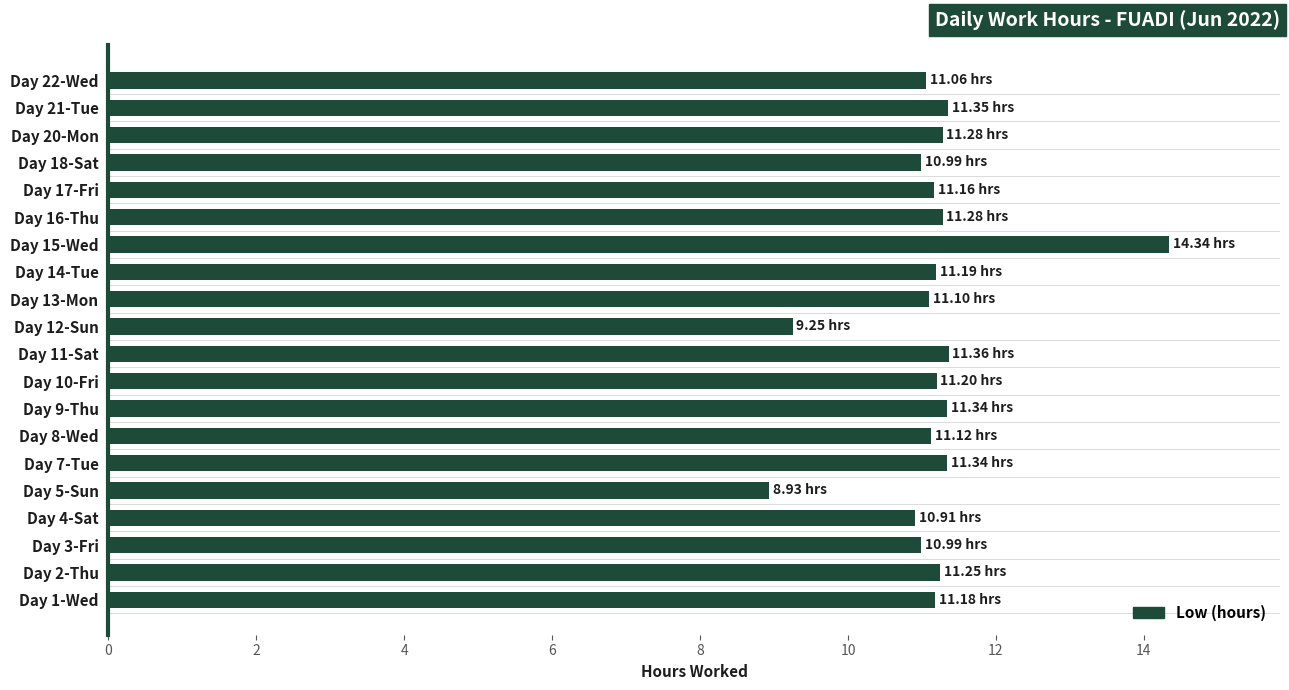

What is the sum of all values?

222.6